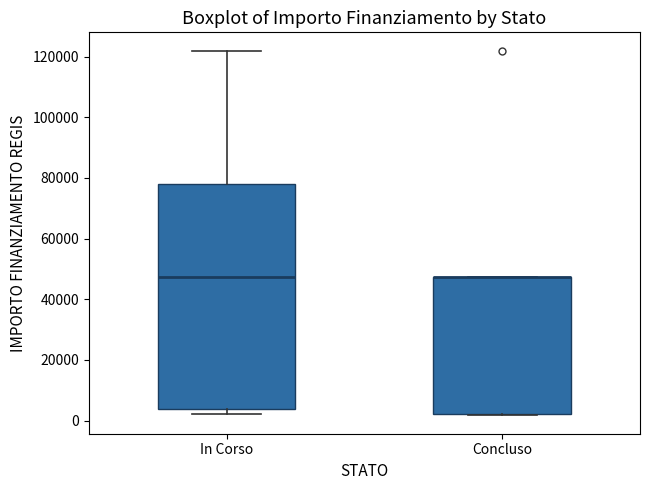

Reading left to right, read every box against the y-axis: the position of its median line, the range the box covers, and the ends of its whiskers. The values are not printed on the chart, so give them approximately, as read against the axis.

In Corso: median 48000, box 4000 to 78000, whiskers 2000 to 122000
Concluso: median 48000 (drawn on the box's upper edge), box 2000 to 48000, whiskers 2000 to 48000